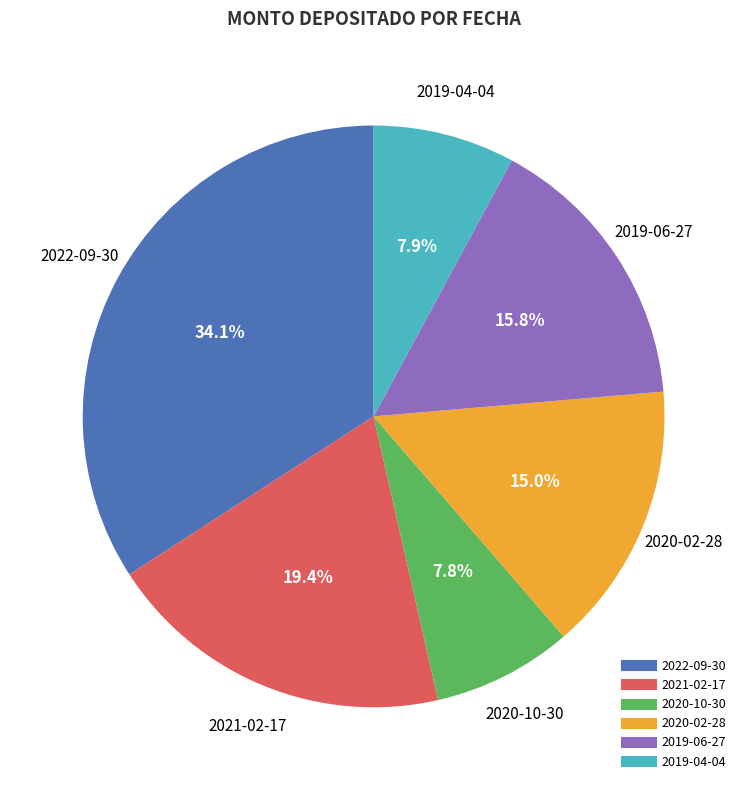

How many segments does this pie chart have?

6